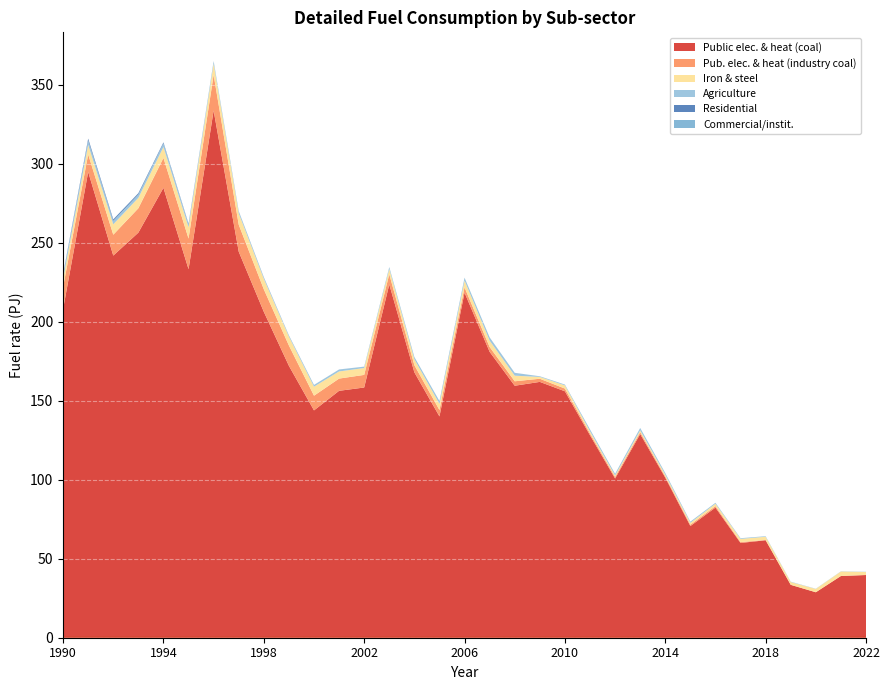

Reading left to right, extract all data points from this chart.

010101: 207.9	294.7	241.8	256.3	284.7	233.2	333.6	244.3	206.2	172.0	143.8	156.2	158.3	223.5	167.9	140.0	218.4	180.9	159.4	161.9	155.9	128.1	100.7	128.9	101.3	70.7	82.3	60.0	61.7	33.5	28.8	39.0	39.7
010102: 14.0	11.0	13.2	15.4	18.9	19.4	22.6	17.1	14.2	12.8	9.3	7.7	8.0	6.4	4.5	4.0	3.3	3.1	2.8	2.0	1.7	1.1	1.0	1.2	0.8	0.8	0.9	0.6	0.2	0.0	0.0	0.0	0.0
031600: 5.0	6.0	6.6	6.6	6.9	7.2	7.1	7.2	6.6	5.6	5.7	4.5	4.3	3.4	3.8	3.9	4.3	4.0	3.5	1.1	2.0	1.4	0.9	1.2	1.1	1.2	1.5	2.0	2.0	1.8	2.1	2.8	1.9
020300: 2.5	2.9	2.2	2.1	2.3	1.8	1.4	1.2	0.9	0.7	1.1	1.2	0.9	1.2	1.4	1.8	1.9	2.1	1.8	0.4	0.5	1.2	1.1	1.5	1.0	0.7	0.6	0.4	0.4	0.2	0.1	0.1	0.1
020200: 0.6	1.1	0.9	0.8	0.6	0.4	0.1	0.1	0.1	0.1	0.0	0.0	0.0	0.0	0.0	0.0	0.0	0.0	0.0	0.0	0.0	0.0	0.0	0.0	0.0	0.0	0.0	0.0	0.0	0.0	0.0	0.0	0.0
020100: 0.1	0.0	0.1	0.1	0.1	0.1	0.0	0.0	0.0	0.0	0.0	0.0	0.0	0.0	0.0	0.0	0.0	0.0	0.0	0.0	0.0	0.0	0.0	0.0	0.0	0.0	0.0	0.0	0.0	0.0	0.0	0.0	0.0